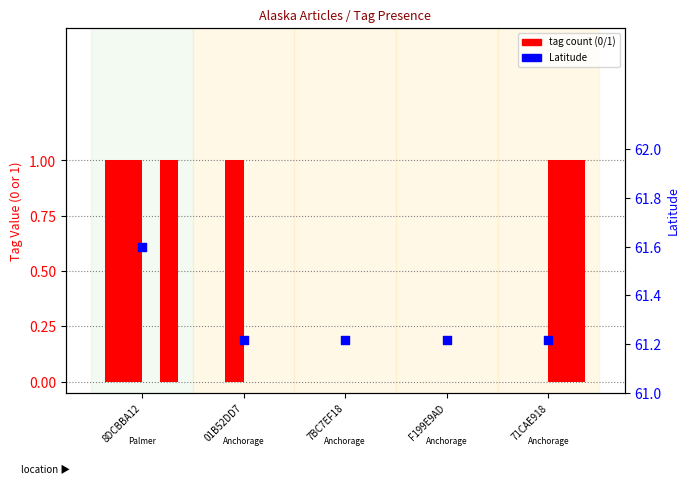

Which series reaches the maximum Y coordinate?

Latitude